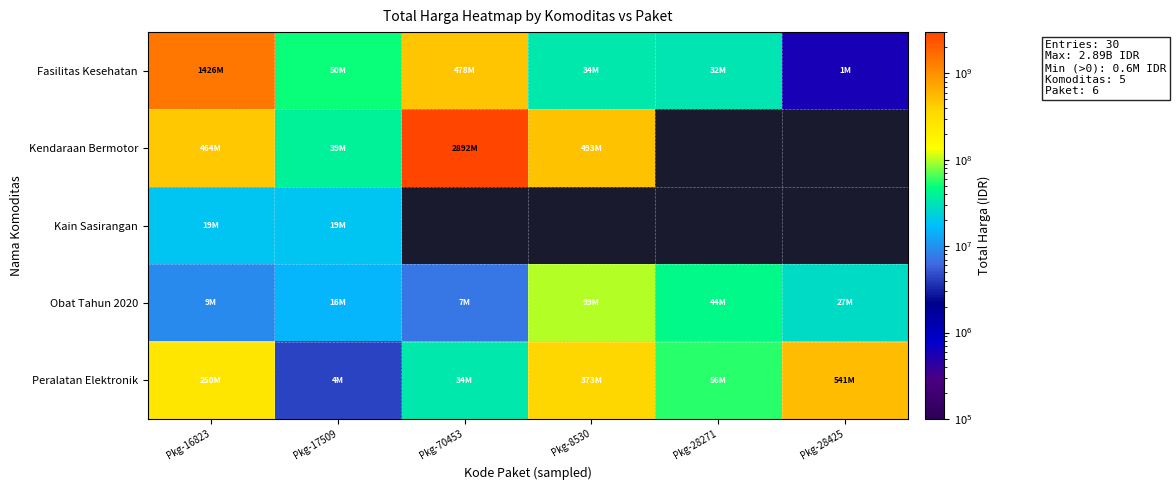

What is the average value of the Obat Tahun 2020 series?

33689828.3